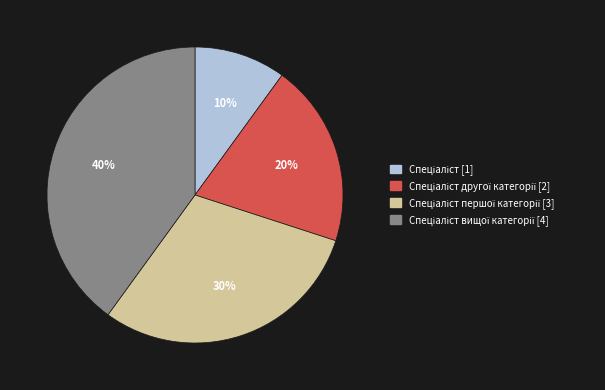

To the nearest percent, what is the average slice percentage?

25%